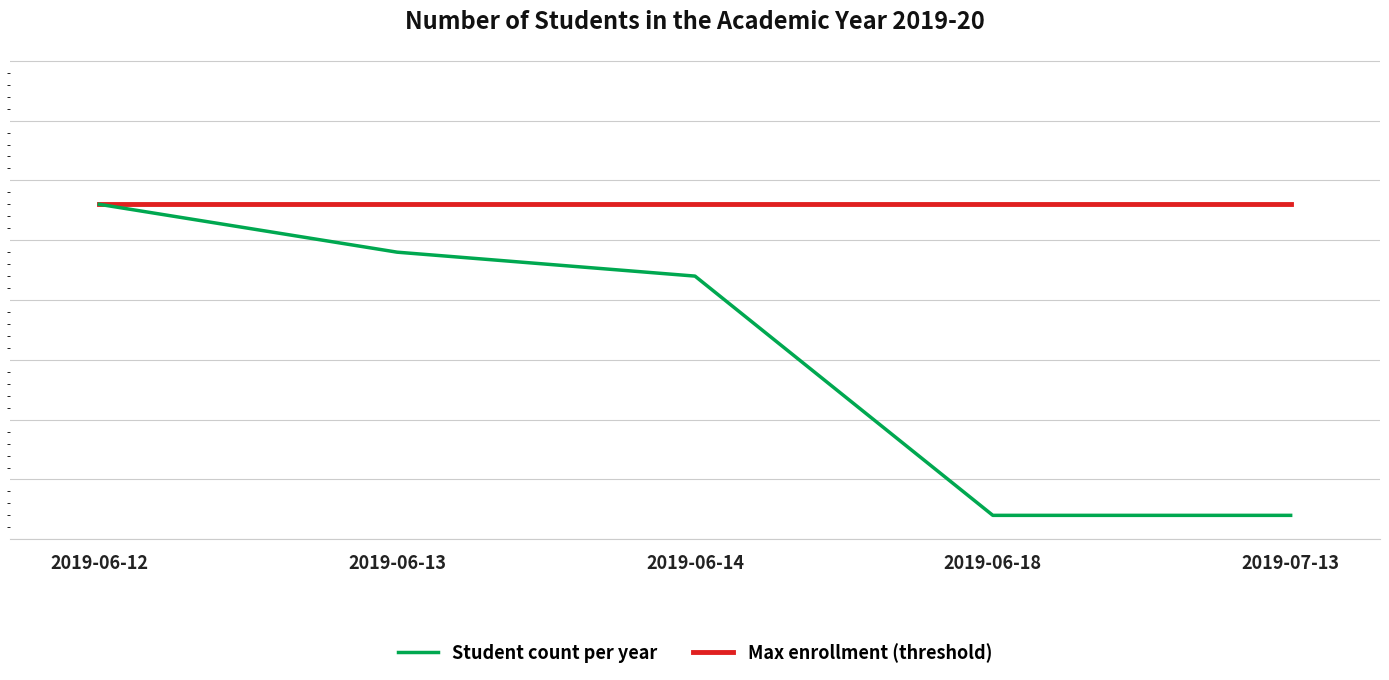

The Max enrollment (threshold) series shows 14 at 2019-07-13. True or false?

True